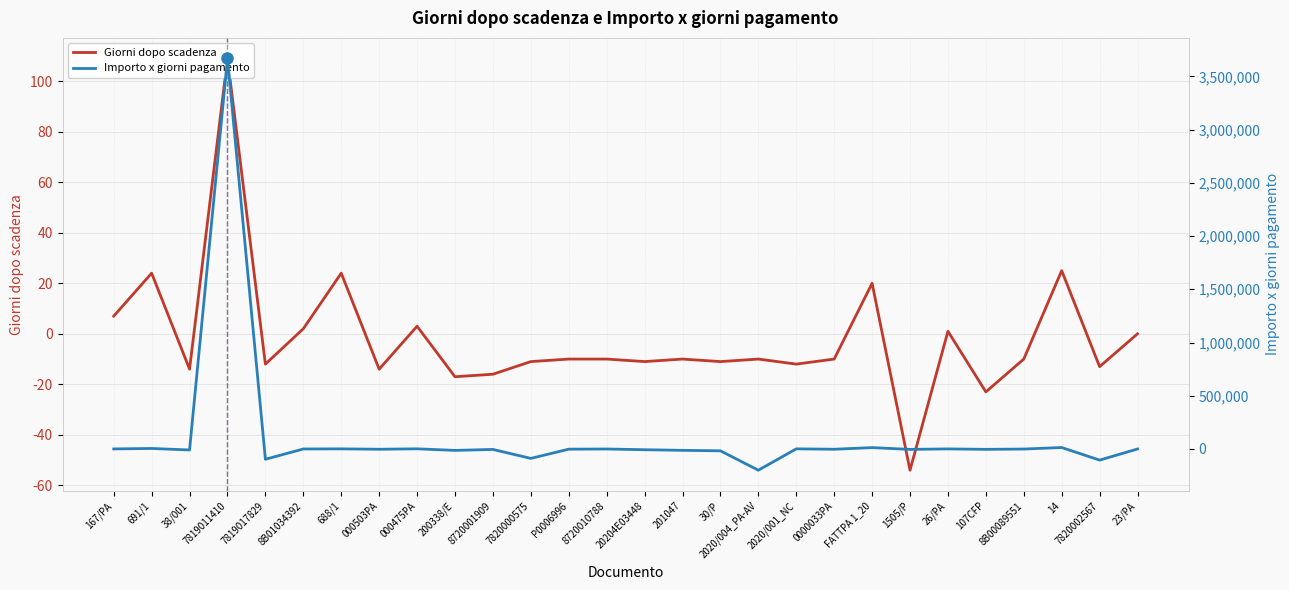

What is the smallest value displayed?

-199300.0